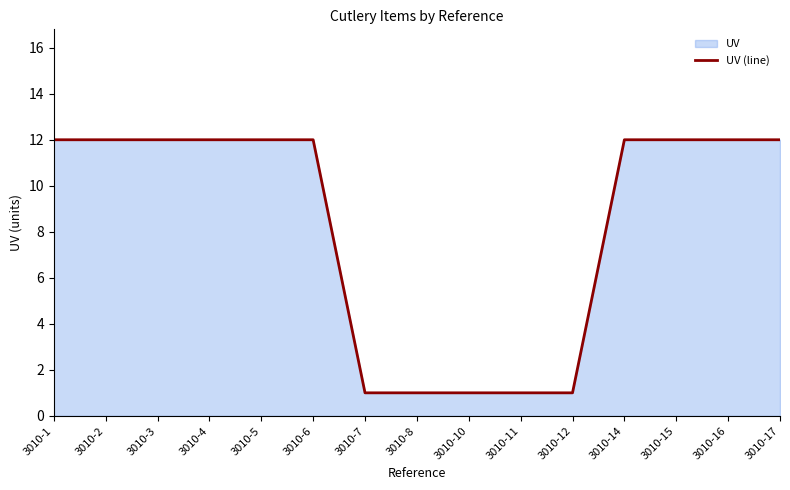

Reading left to right, list all the values displayed in this chart.

3010-1=12	3010-2=12	3010-3=12	3010-4=12	3010-5=12	3010-6=12	3010-7=1	3010-8=1	3010-10=1	3010-11=1	3010-12=1	3010-14=12	3010-15=12	3010-16=12	3010-17=12